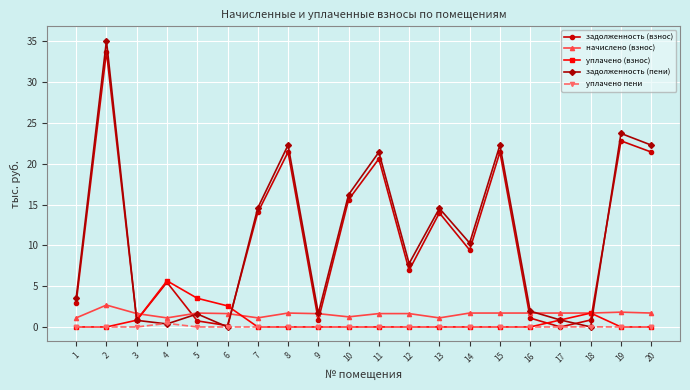

Rank the series by their maximum value, from highest to lowest.

задолженность (пени), задолженность (взнос), уплачено (взнос), начислено (взнос), уплачено пени